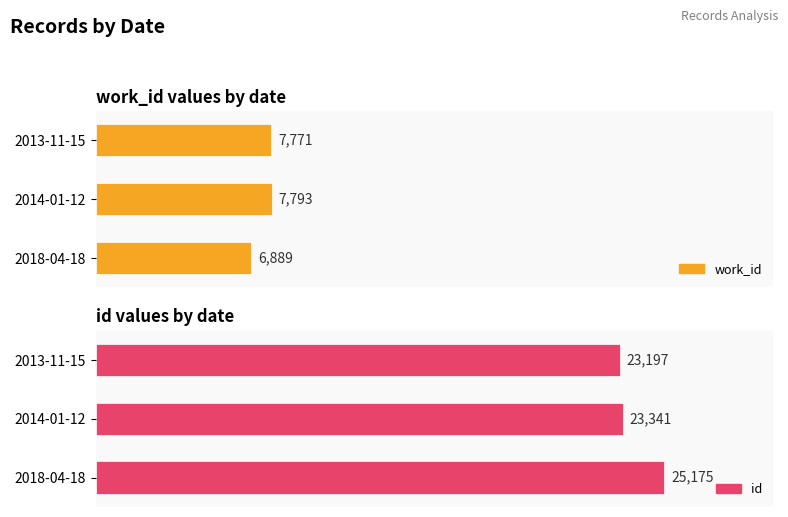

What is the total value across all series at 2018-04-18?

32064